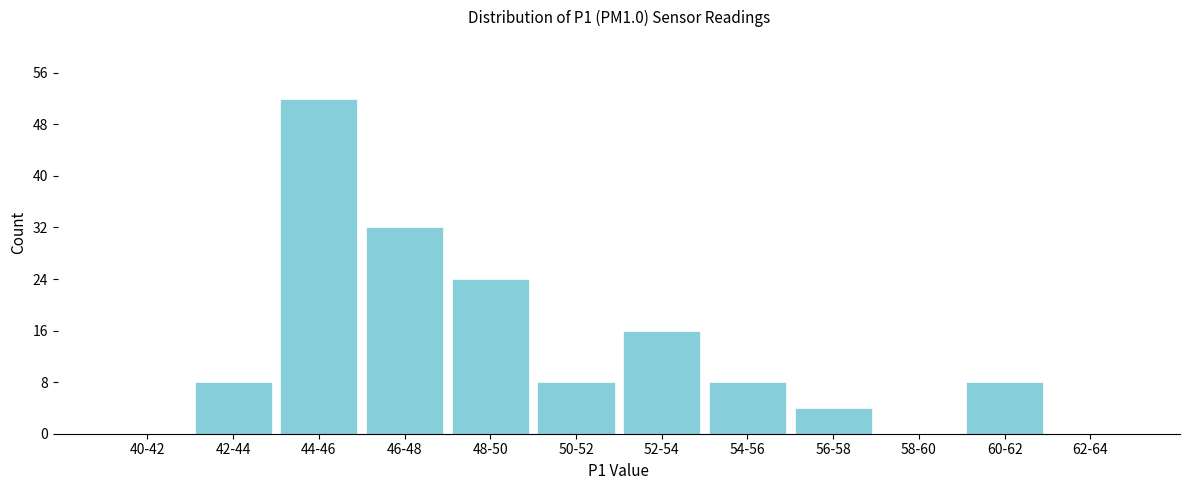

Reading left to right, list all the values displayed in this chart.

40-42=0	42-44=8	44-46=52	46-48=32	48-50=24	50-52=8	52-54=16	54-56=8	56-58=4	58-60=0	60-62=8	62-64=0